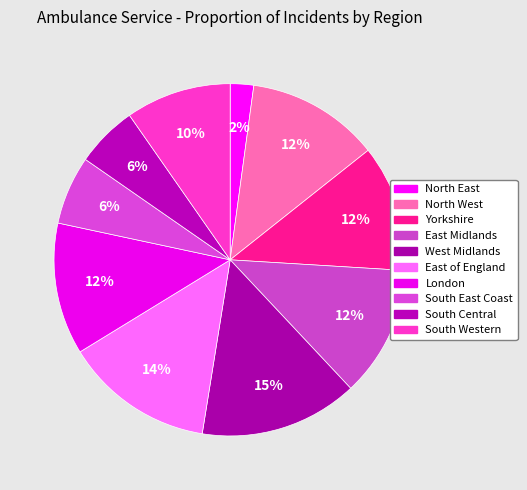

How many segments does this pie chart have?

10